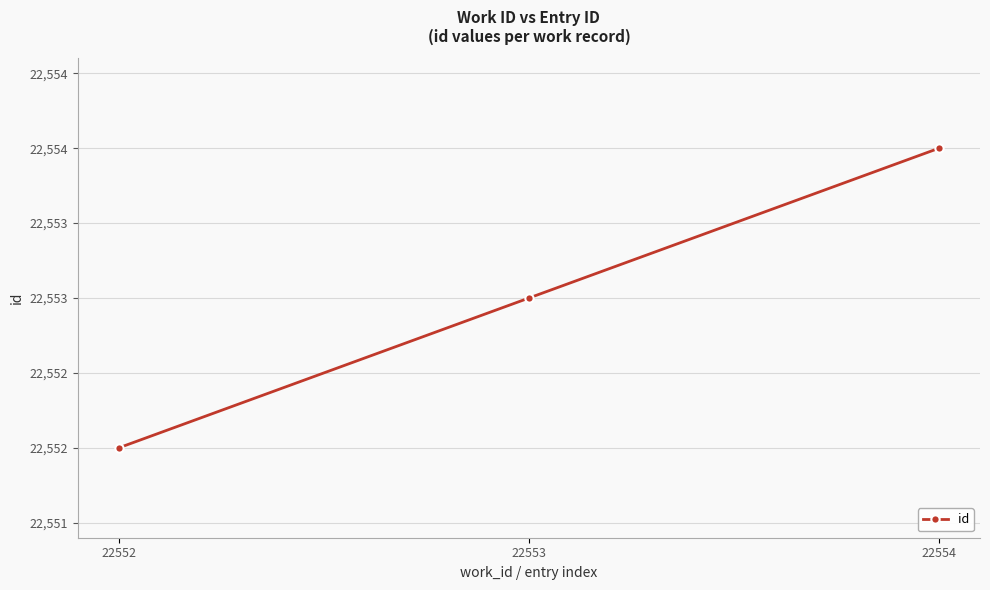

Which category has the lowest value across all series?

22552